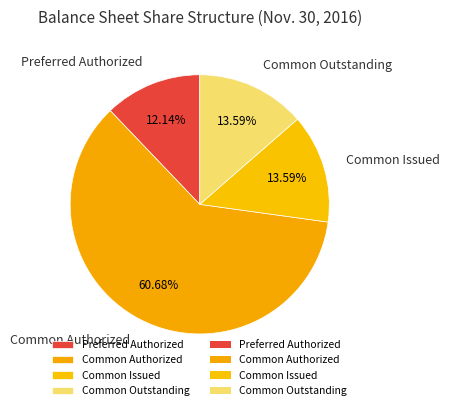

To the nearest percent, what is the difference between the Common Authorized and Preferred Authorized slice percentages?

49%